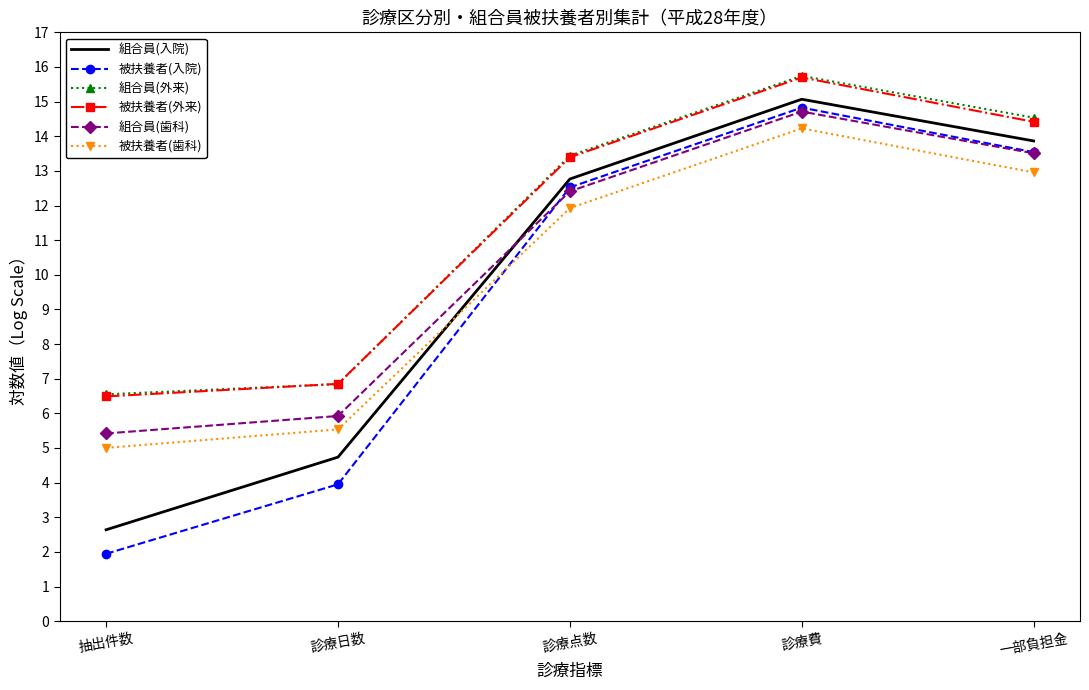

How many values in the 被扶養者(外来) series are below 13?

2